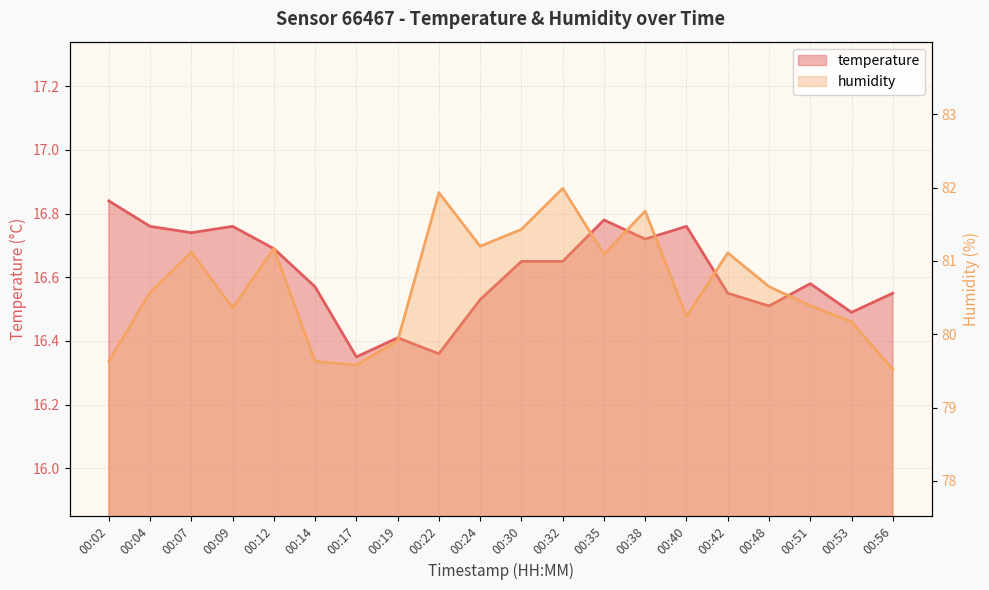

Rank the categories by humidity value from lowest to highest.

00:56, 00:17, 00:02, 00:14, 00:19, 00:53, 00:40, 00:09, 00:51, 00:04, 00:48, 00:35, 00:42, 00:07, 00:12, 00:24, 00:30, 00:38, 00:22, 00:32